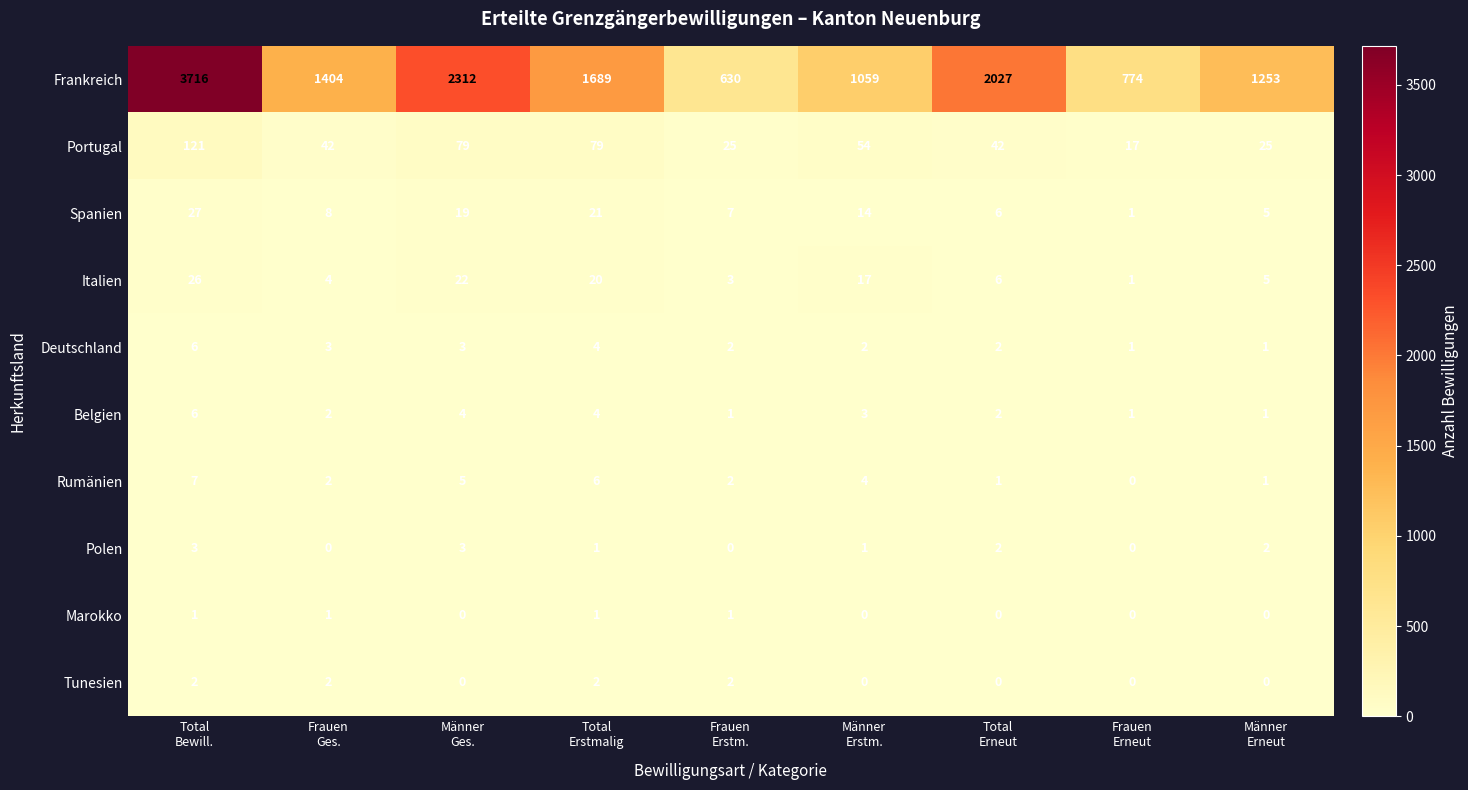

What is the greatest value displayed?

3716